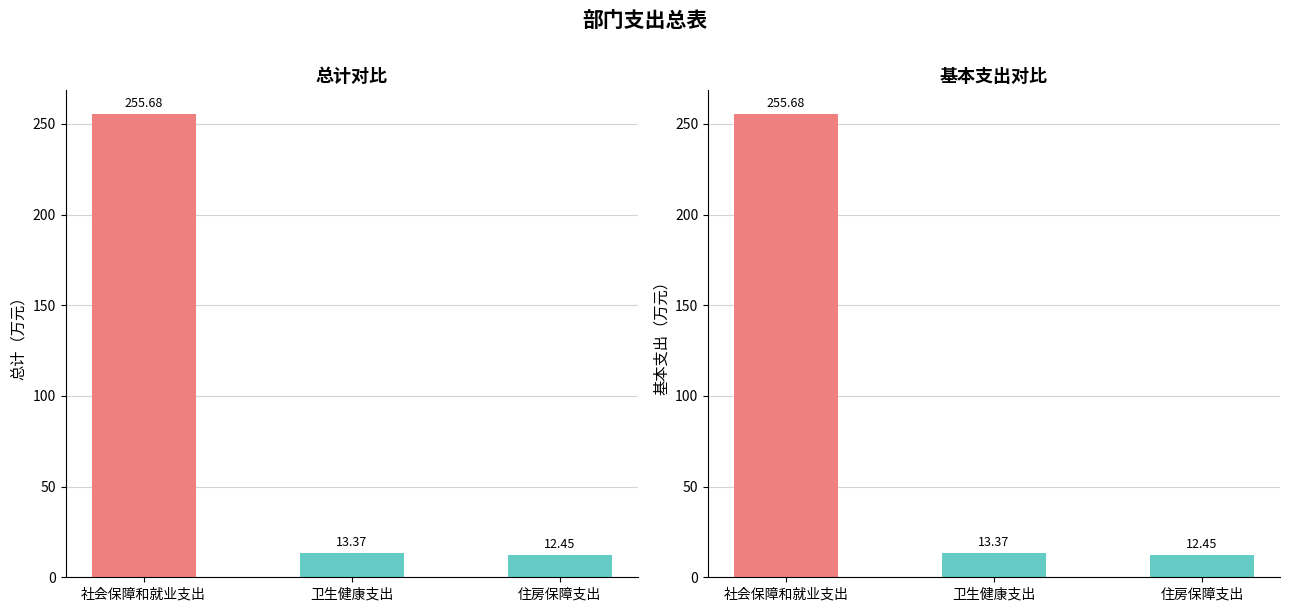

What is the difference between the second highest and minimum values in the 总计 series?

0.9